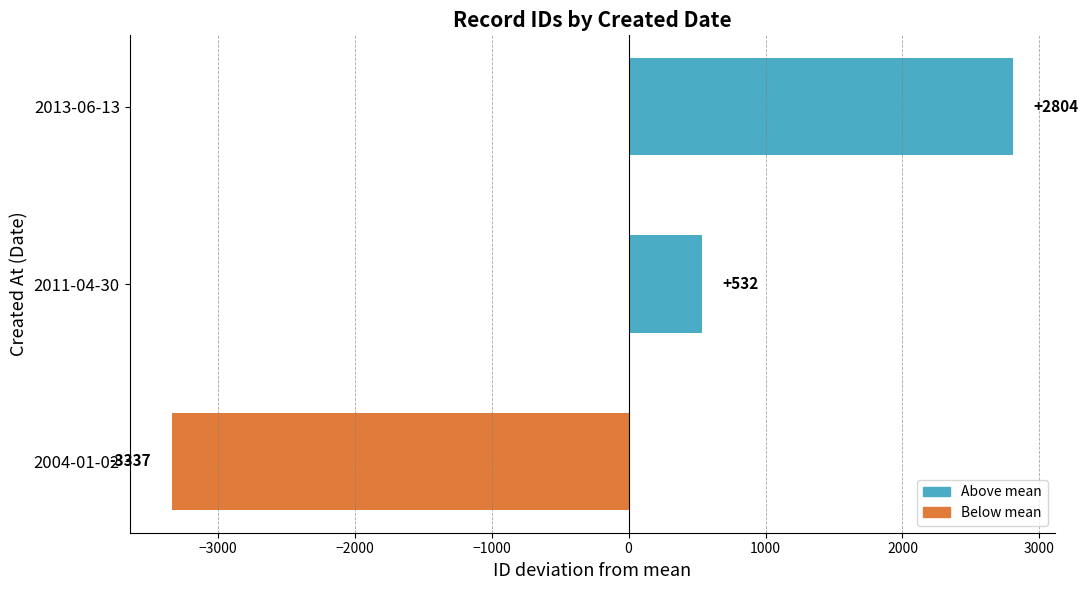

Does the chart contain stacked bars?

No